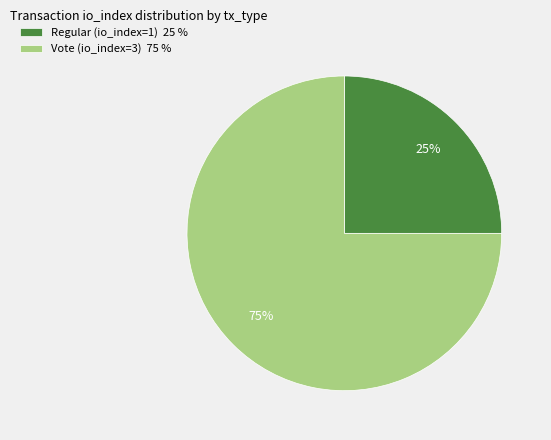

How many segments does this pie chart have?

2